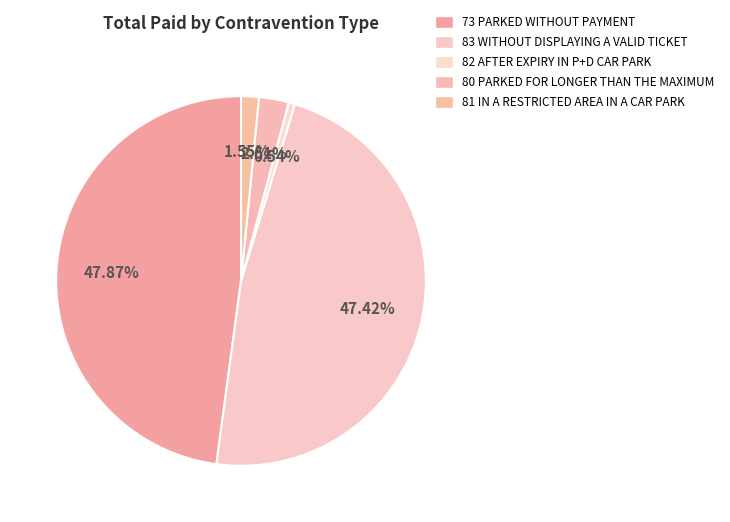

Count the number of slices in the pie.

5